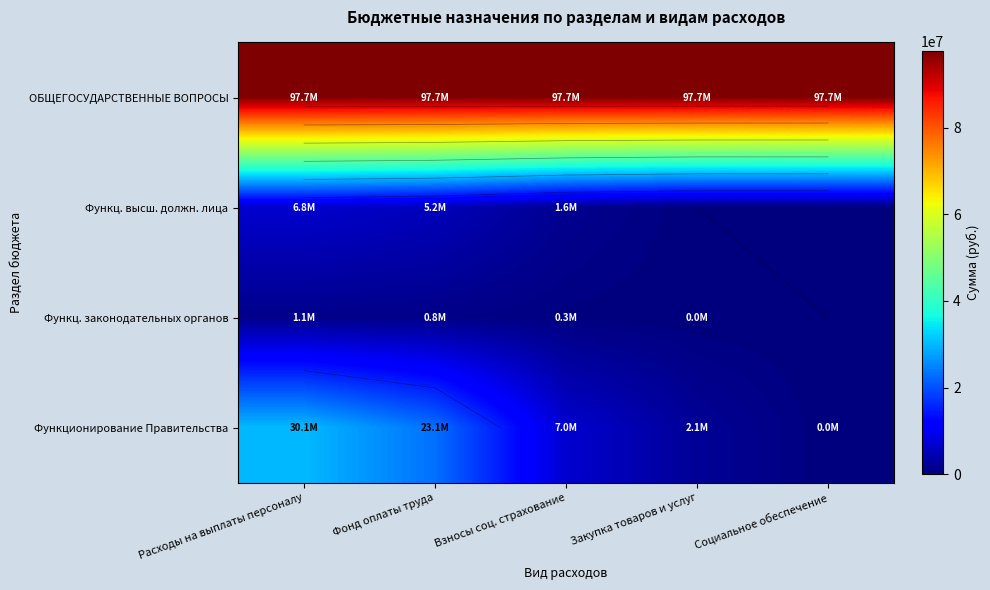

Read the Функц. законодательных органов value at Фонд оплаты труда.

845178.0